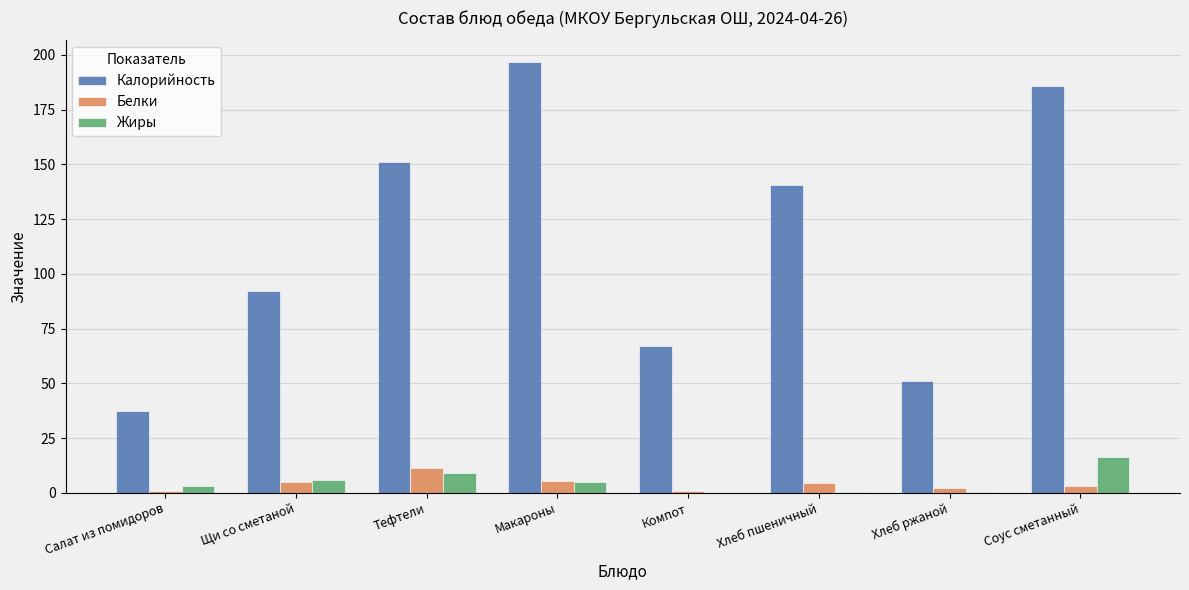

What is the approximate value of Калорийность at Макароны?

196.8